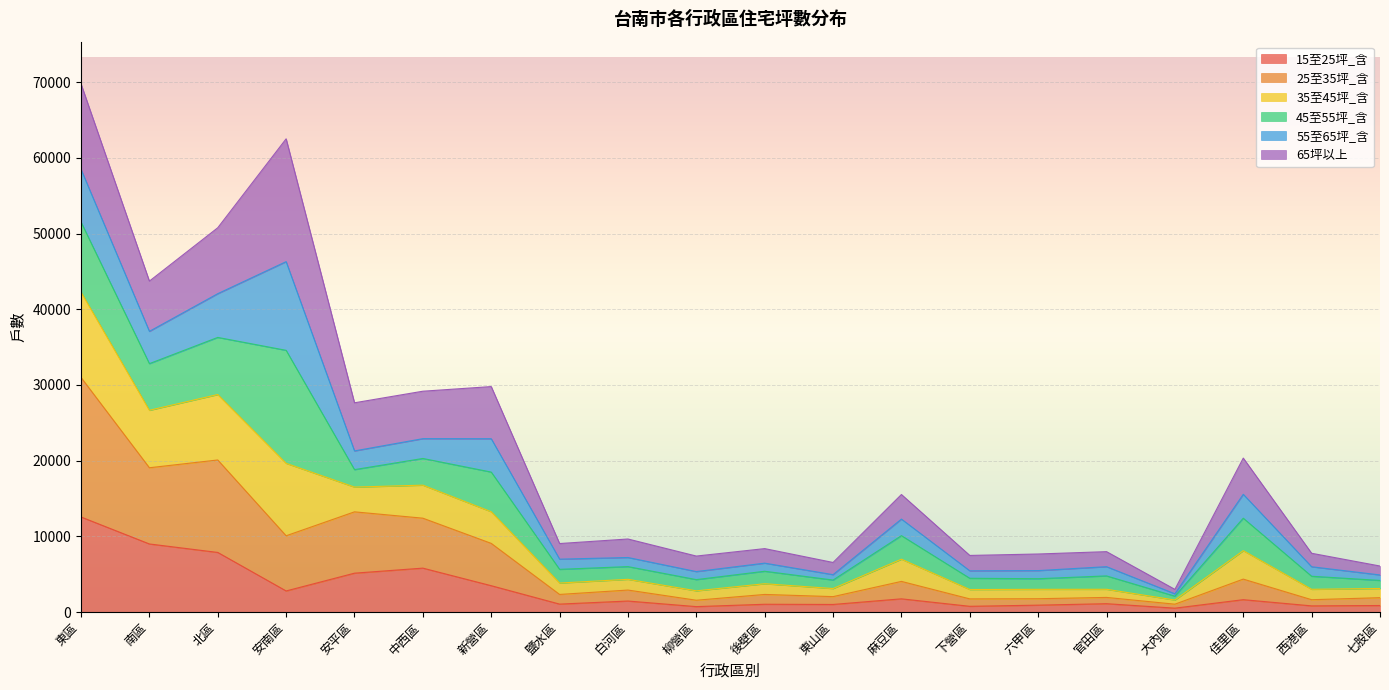

What are all the series names shown in the legend?

15至25坪_含, 25至35坪_含, 35至45坪_含, 45至55坪_含, 55至65坪_含, 65坪以上